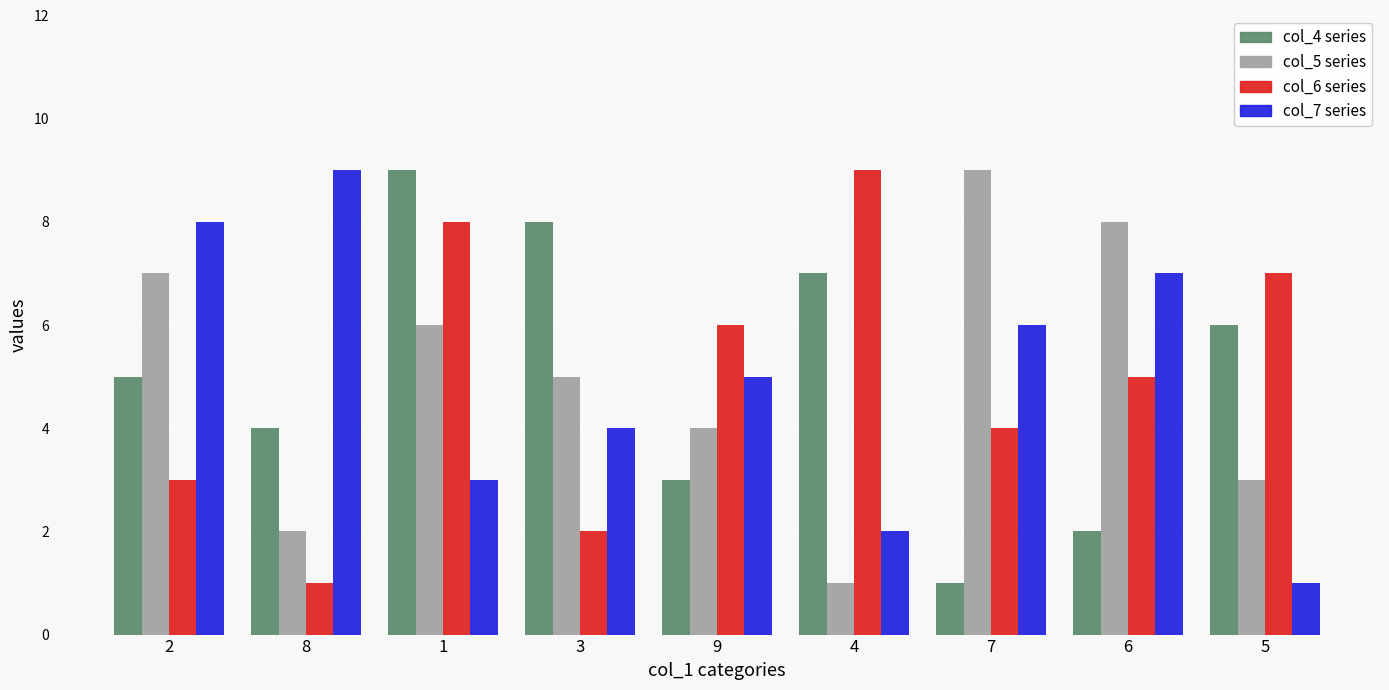

What is the greatest value displayed?

9